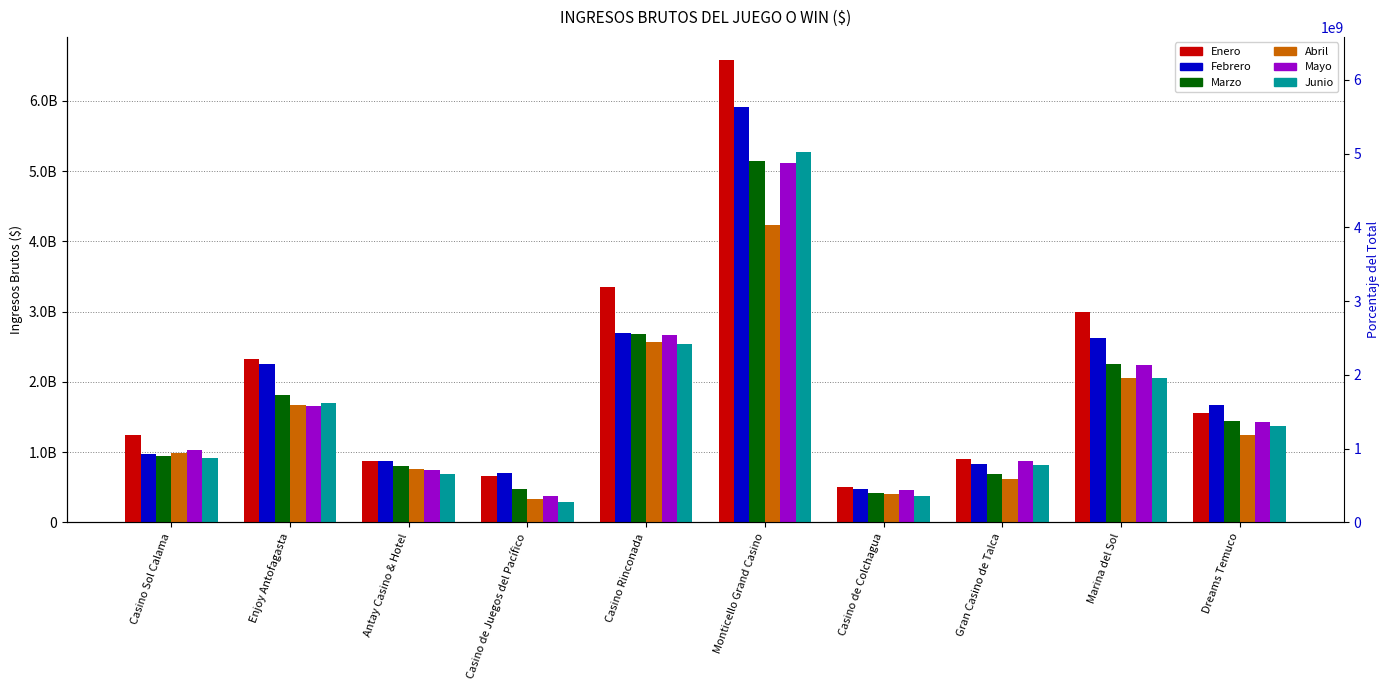

How many values in the Enero series are below 1552712294?

5